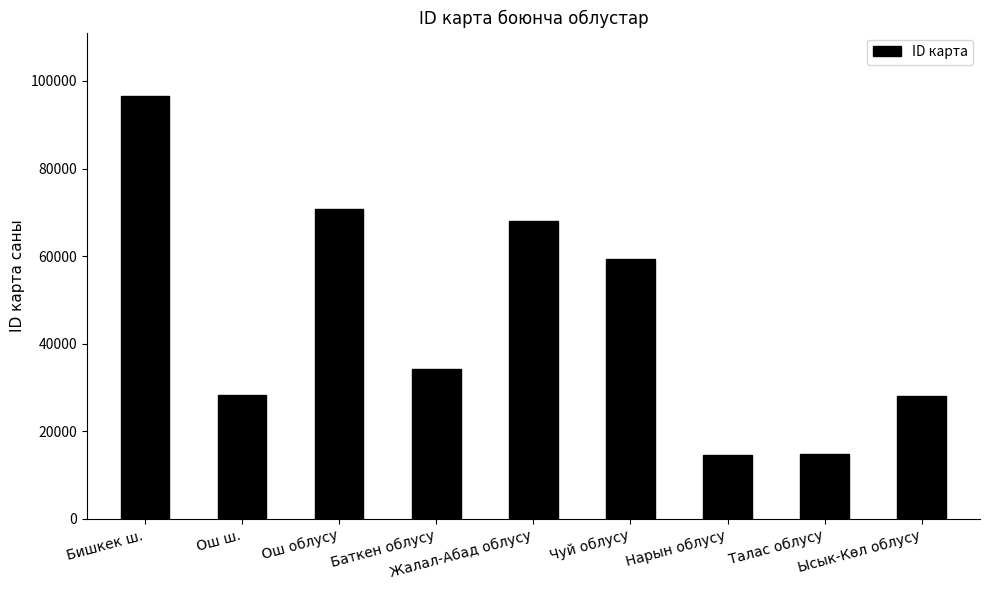

Which has a higher value, Ош облусу or Талас облусу?

Ош облусу